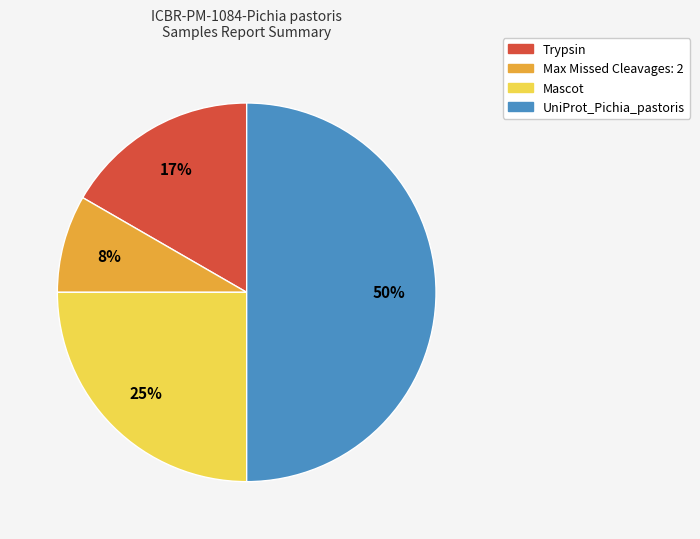

Does Max Missed Cleavages: 2 represent more than half of the total?

No